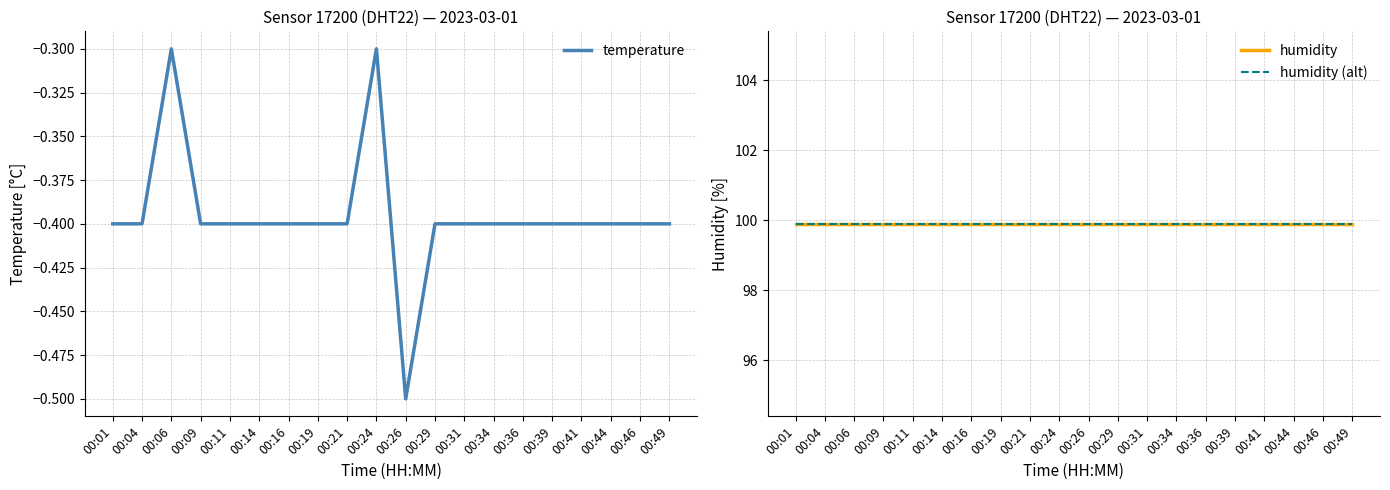

Reading left to right, transcribe all the data shown in this chart.

temperature: 00:01=-0.4	00:04=-0.4	00:06=-0.3	00:09=-0.4	00:11=-0.4	00:14=-0.4	00:16=-0.4	00:19=-0.4	00:21=-0.4	00:24=-0.3	00:26=-0.5	00:29=-0.4	00:31=-0.4	00:34=-0.4	00:36=-0.4	00:39=-0.4	00:41=-0.4	00:44=-0.4	00:46=-0.4	00:49=-0.4
humidity: 00:01=99.9	00:04=99.9	00:06=99.9	00:09=99.9	00:11=99.9	00:14=99.9	00:16=99.9	00:19=99.9	00:21=99.9	00:24=99.9	00:26=99.9	00:29=99.9	00:31=99.9	00:34=99.9	00:36=99.9	00:39=99.9	00:41=99.9	00:44=99.9	00:46=99.9	00:49=99.9
humidity (alt): 00:01=99.9	00:04=99.9	00:06=99.9	00:09=99.9	00:11=99.9	00:14=99.9	00:16=99.9	00:19=99.9	00:21=99.9	00:24=99.9	00:26=99.9	00:29=99.9	00:31=99.9	00:34=99.9	00:36=99.9	00:39=99.9	00:41=99.9	00:44=99.9	00:46=99.9	00:49=99.9